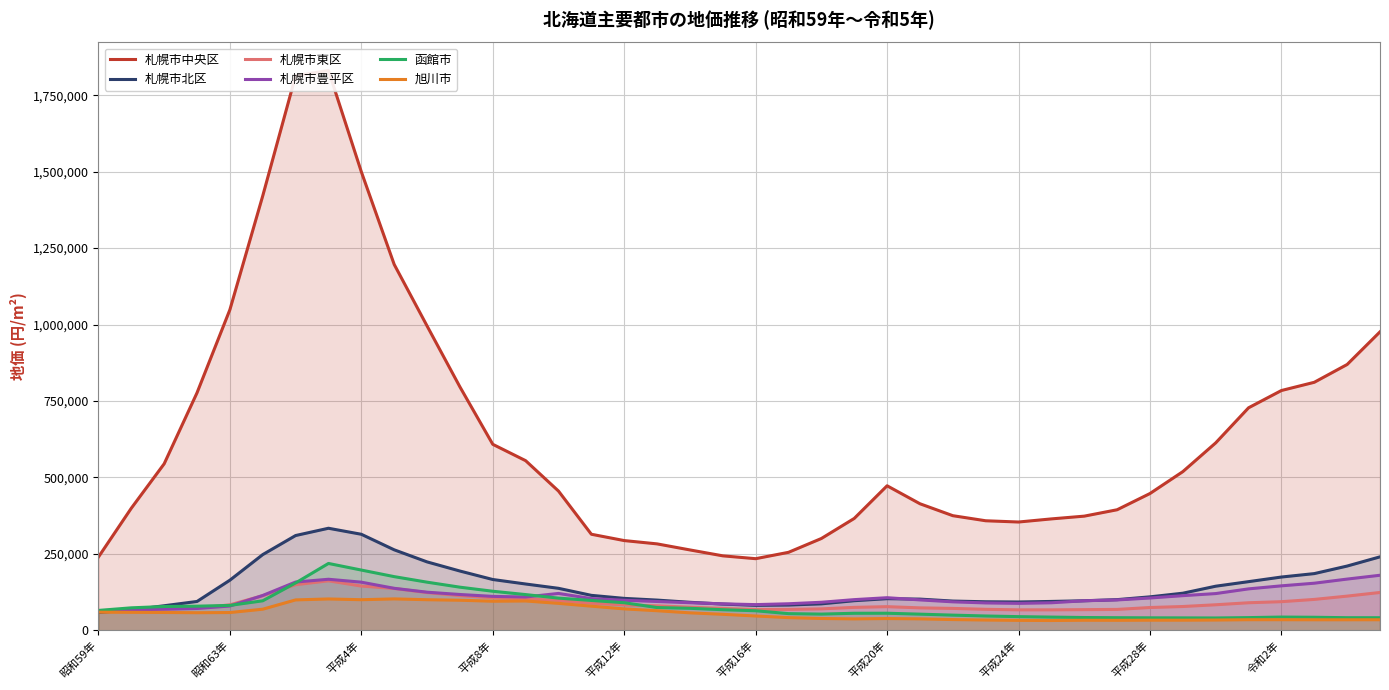

How many times do 函館市 and 札幌市北区 cross each other?

1